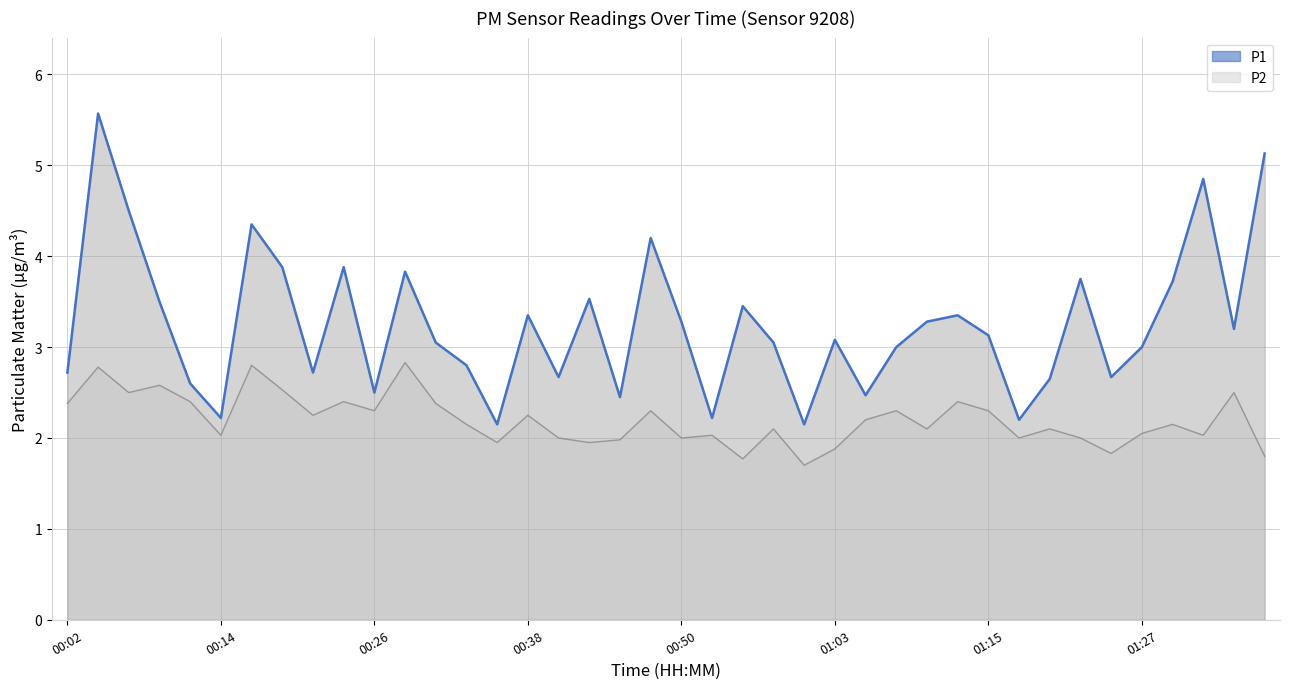

Where is the data nearest to the value 3?

27